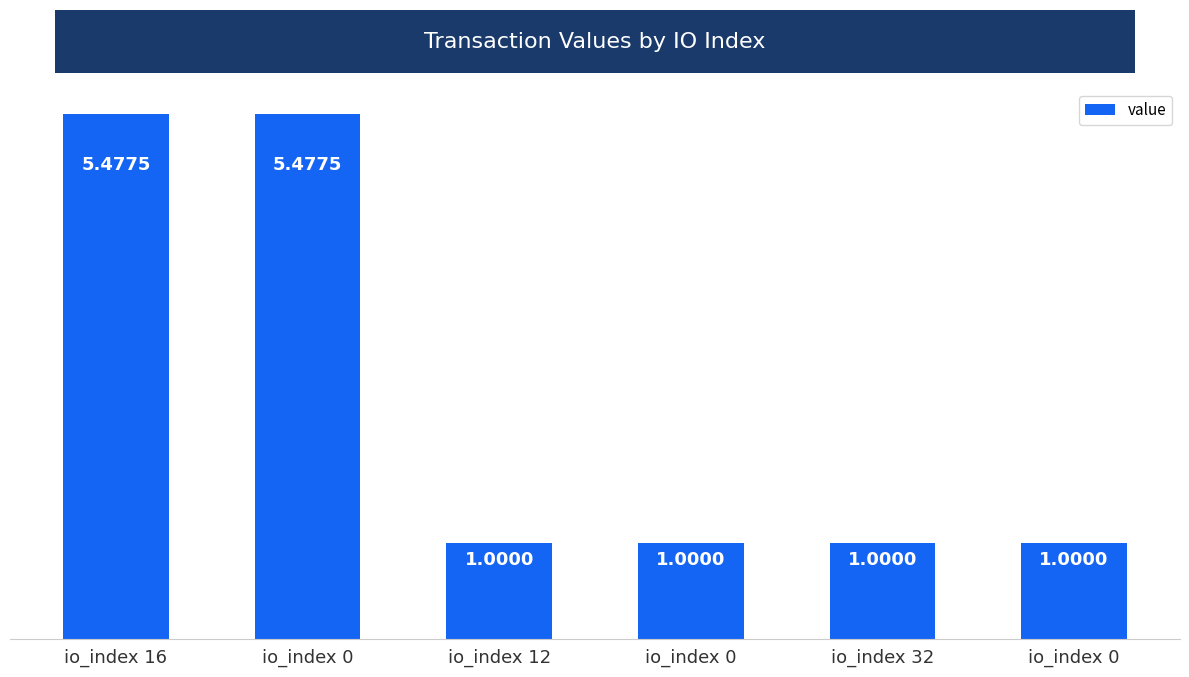

Does the chart contain any negative values?

No